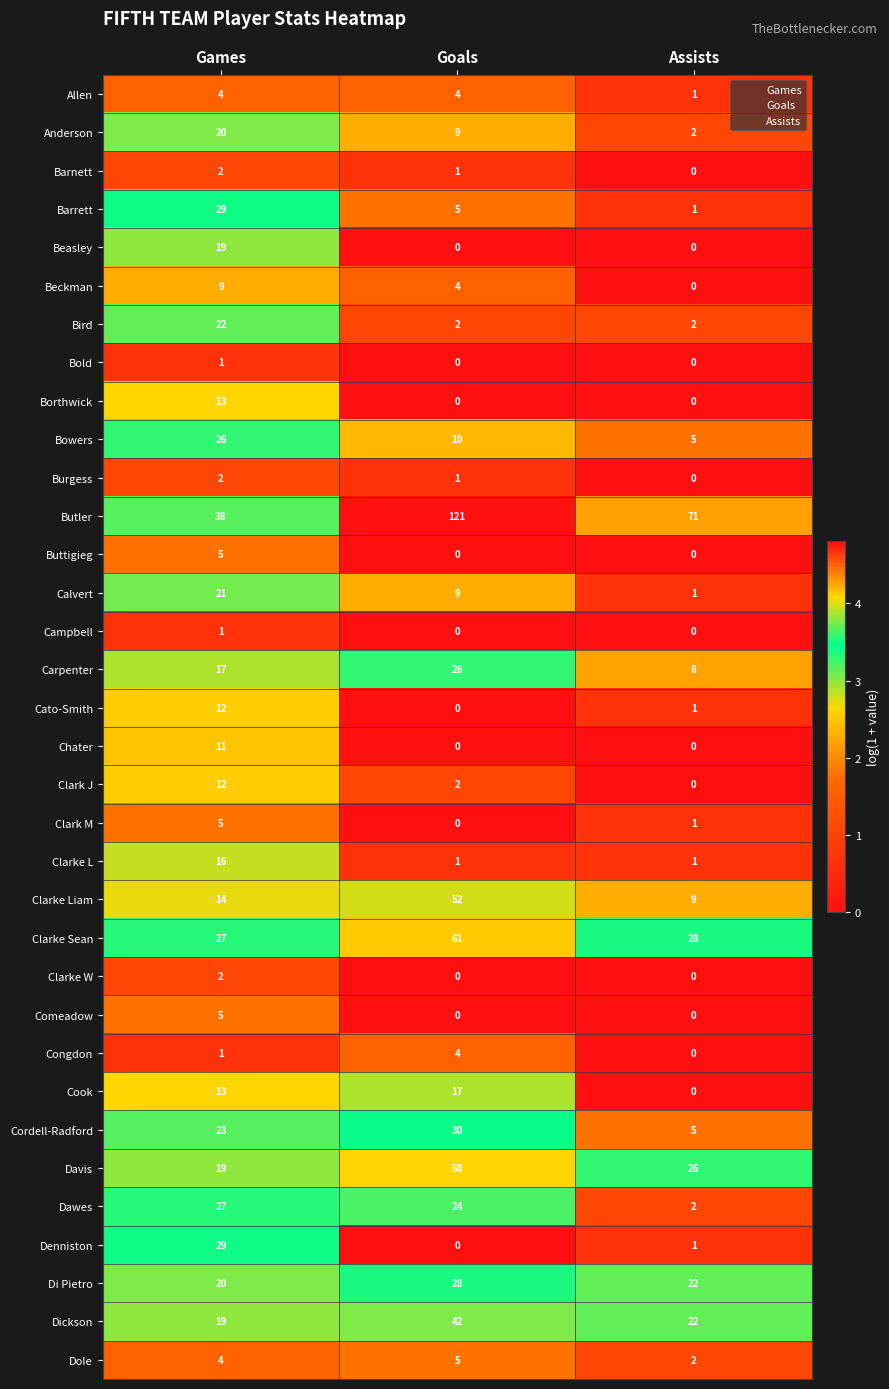

How many distinct data groups are displayed?

34